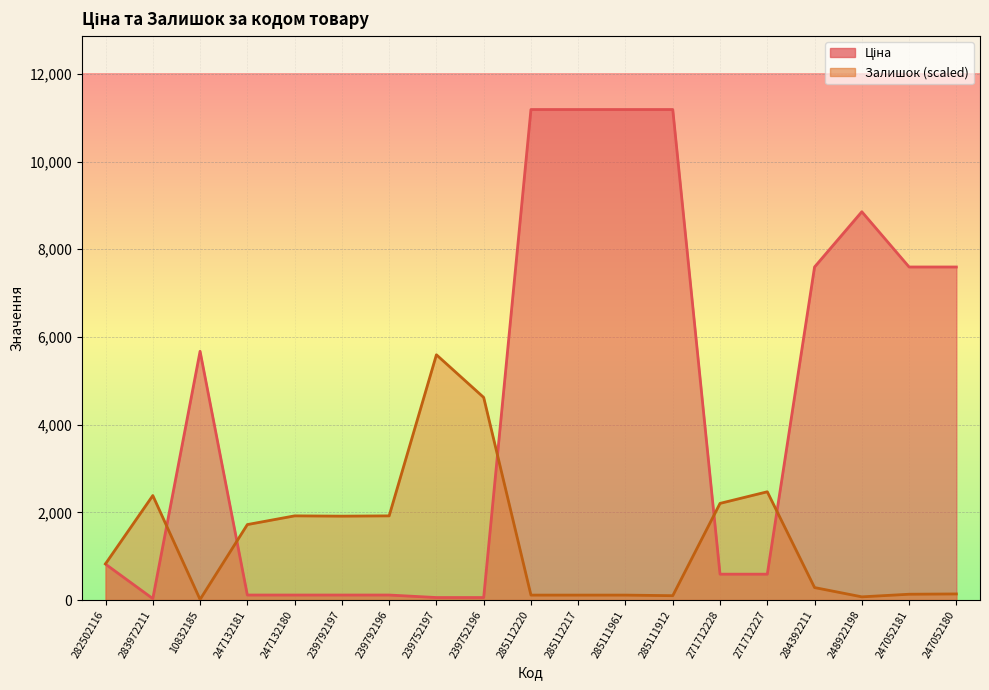

At 247132180, list the series in order from smallest to largest.

Ціна, Залишок